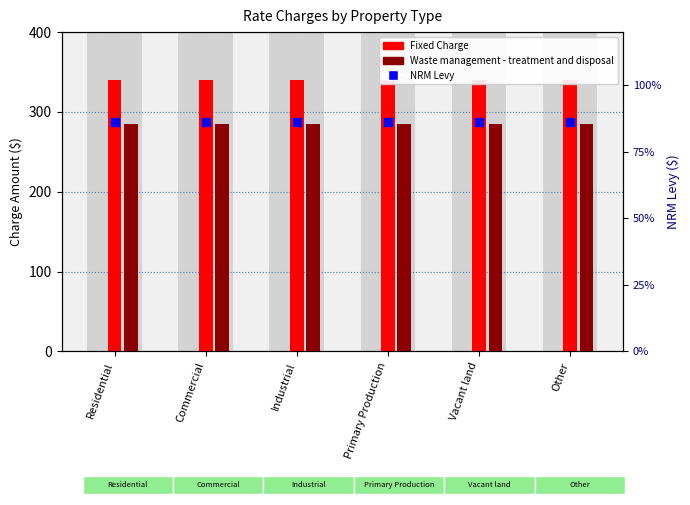

Which series contains the lowest Y value?

NRM Levy